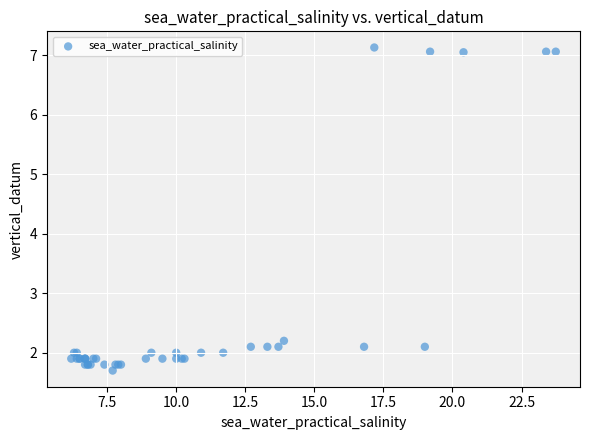

What Y value in the scatter plot is closest to 4?

2.2